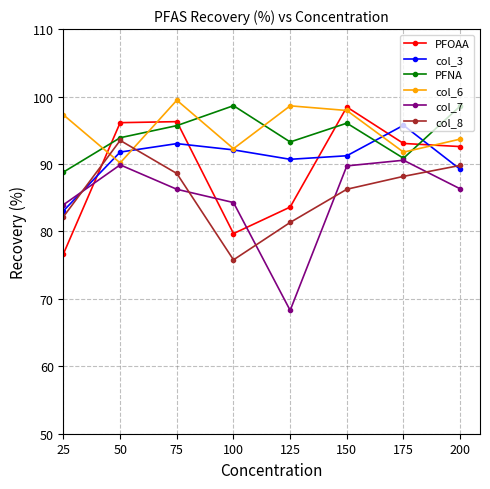

True or false: col_6 has a value of 161.0 at 175.

False